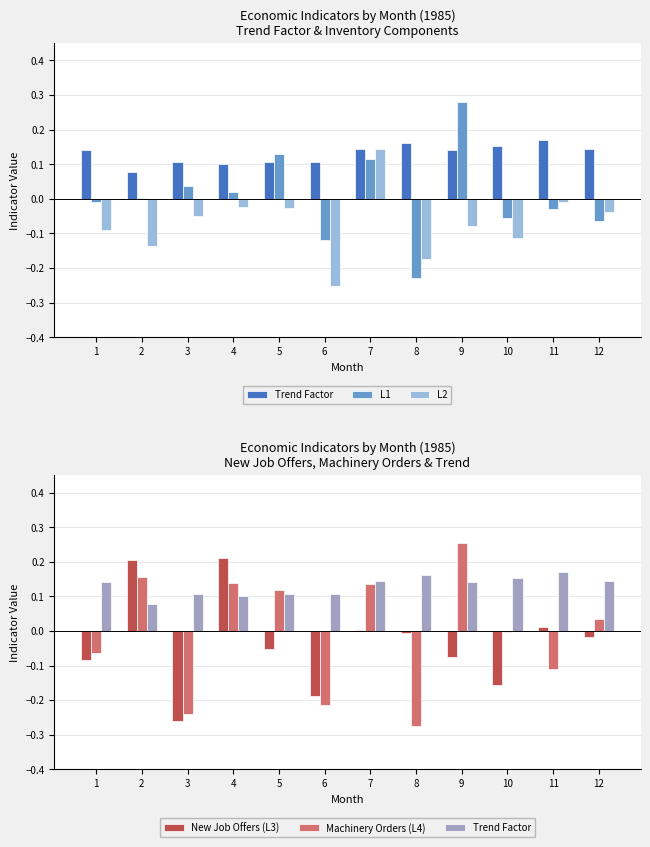

How many Trend Factor values are between 0 and 1?

12